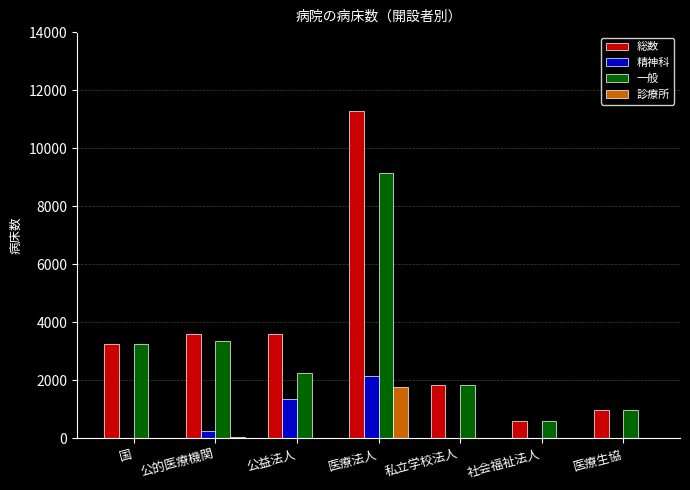

Count the number of categories in the chart.

7